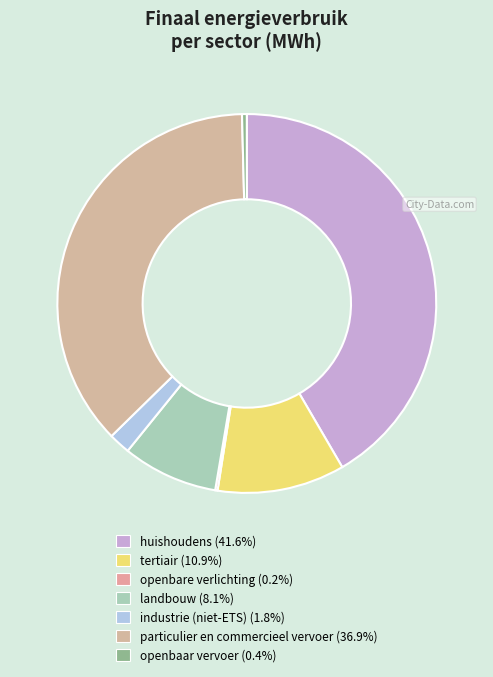

What is the change in value from huishoudens to industrie (niet-ETS)?

-139305.7